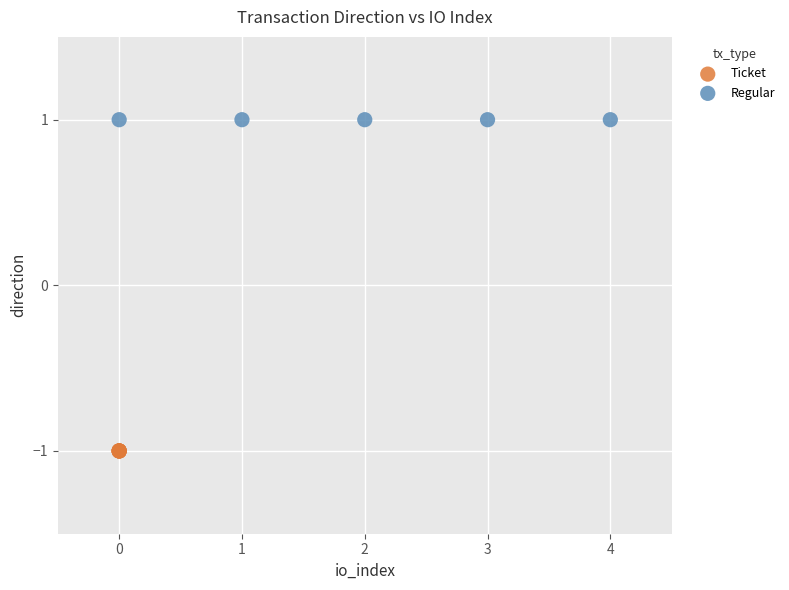

Which series contains the highest Y value?

Regular